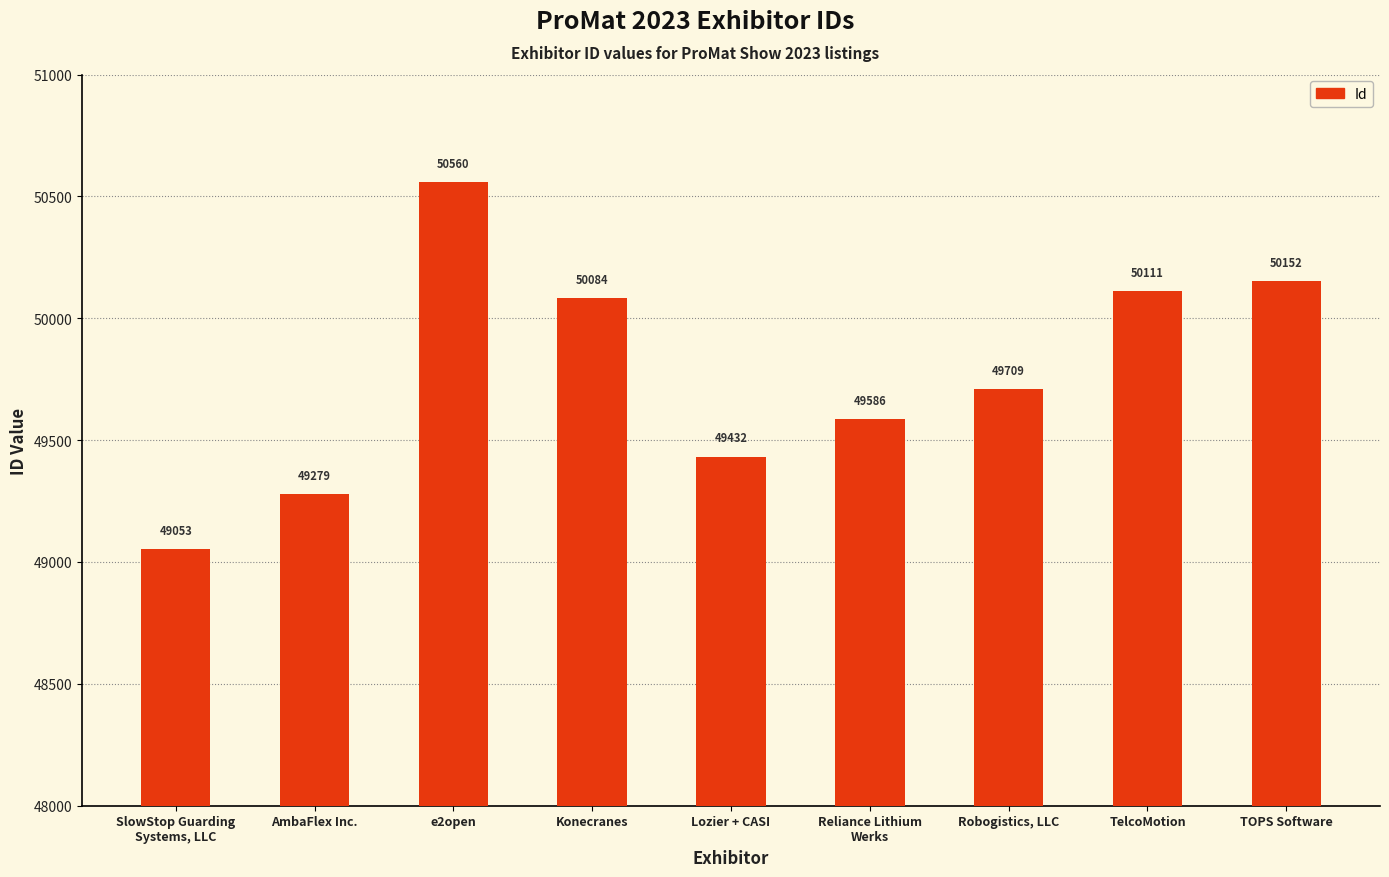

Between e2open and SlowStop Guarding
Systems, LLC, which is larger?

e2open